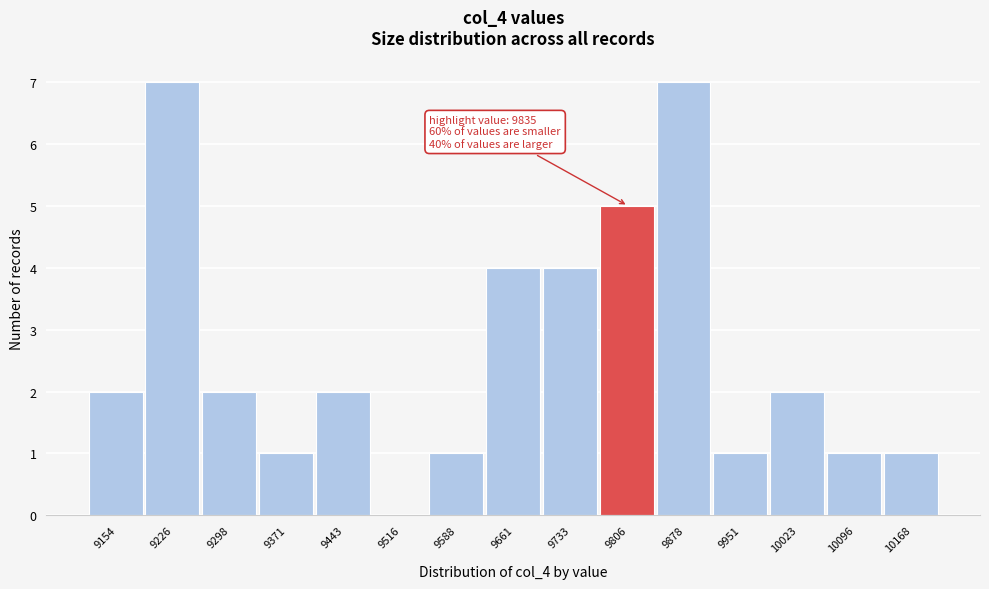

Reading right to left, extract all data points from this chart.

10168=1	10096=1	10023=2	9951=1	9878=7	9806=5	9733=4	9661=4	9588=1	9516=0	9443=2	9371=1	9298=2	9226=7	9154=2